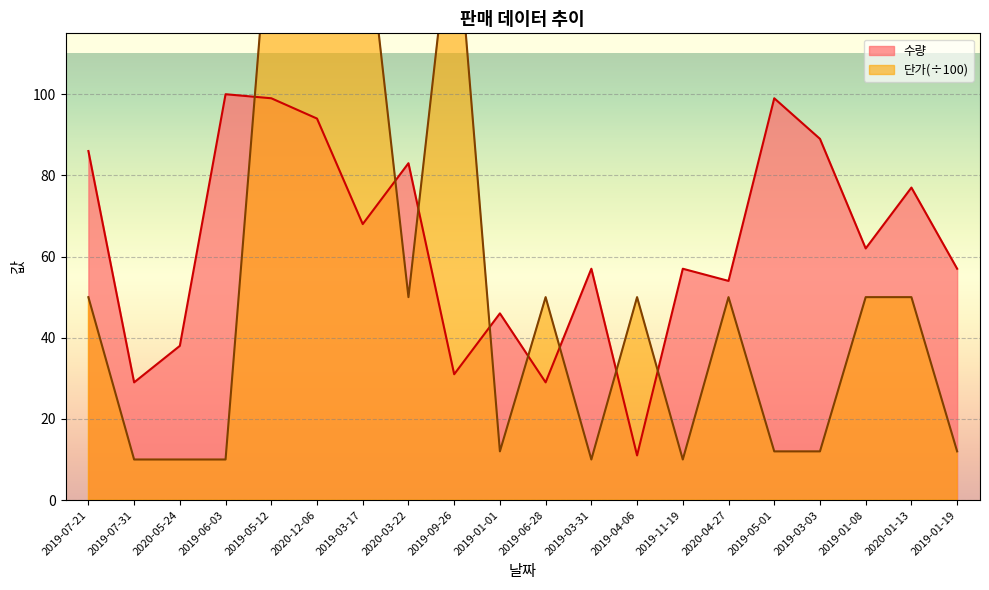

Does the chart display data point markers on the line(s)?

No